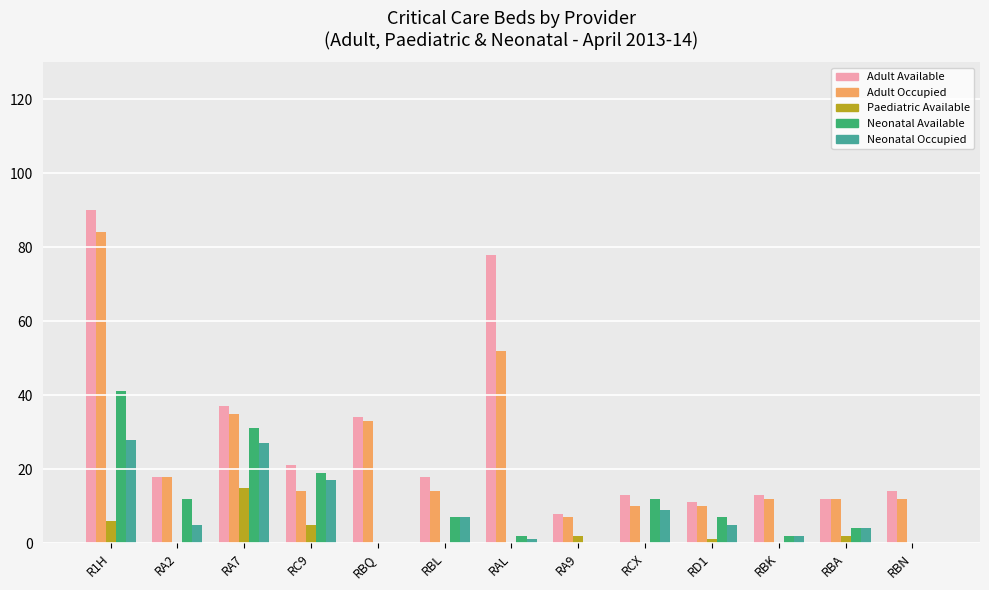

What is the difference between the Neonatal Occupied values at RBA and RBK?

2